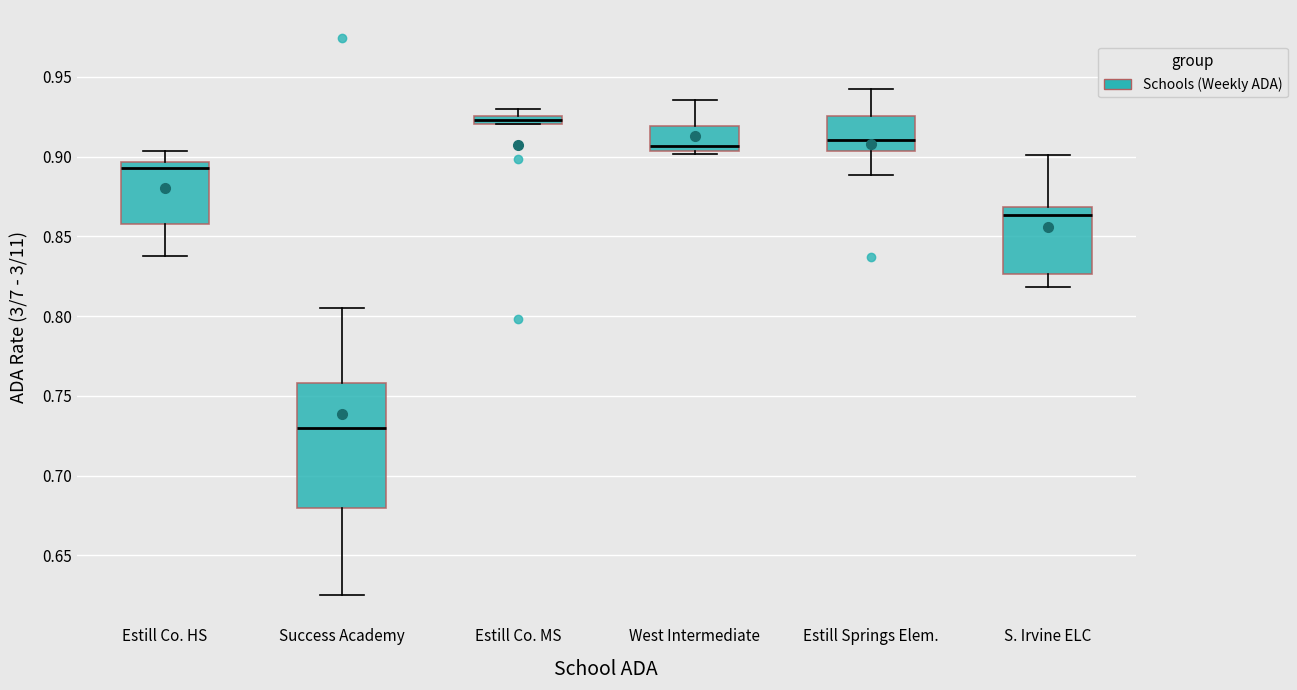

Which box's median line is the lowest?

Success Academy